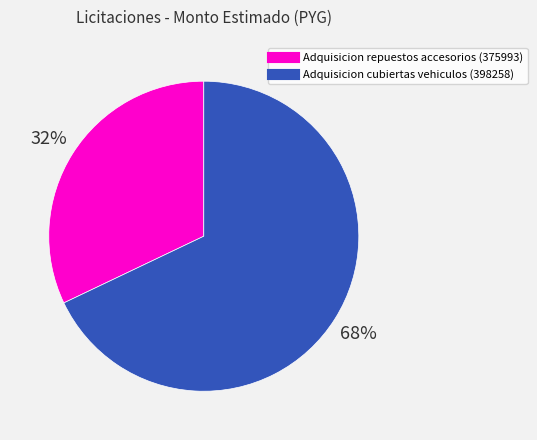

Is the sum of Adquisicion repuestos accesorios (375993) and Adquisicion cubiertas vehiculos (398258) greater than half?

Yes